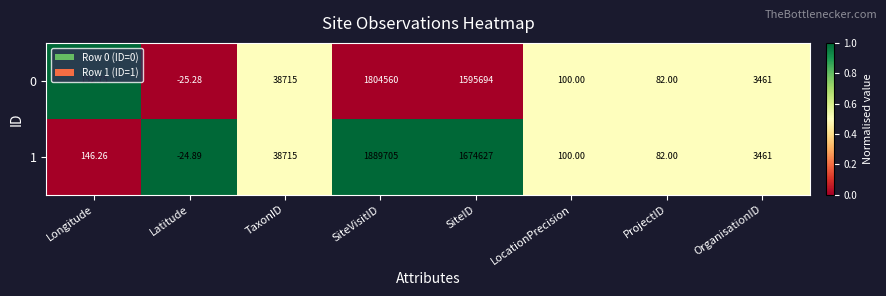

At which label does 1 reach its peak?

SiteVisitID